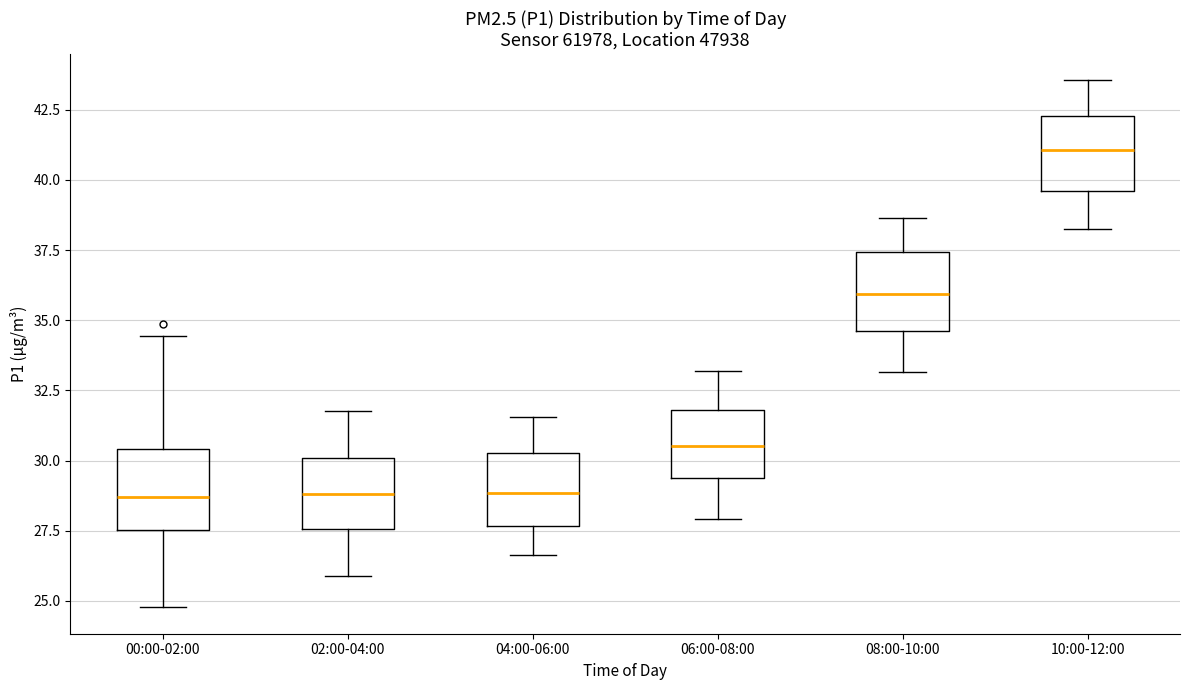

Where does the upper whisker of the box for 10:00-12:00 end on the y-axis? The values are not printed on the chart, so give them approximately, as read against the axis.

43.5